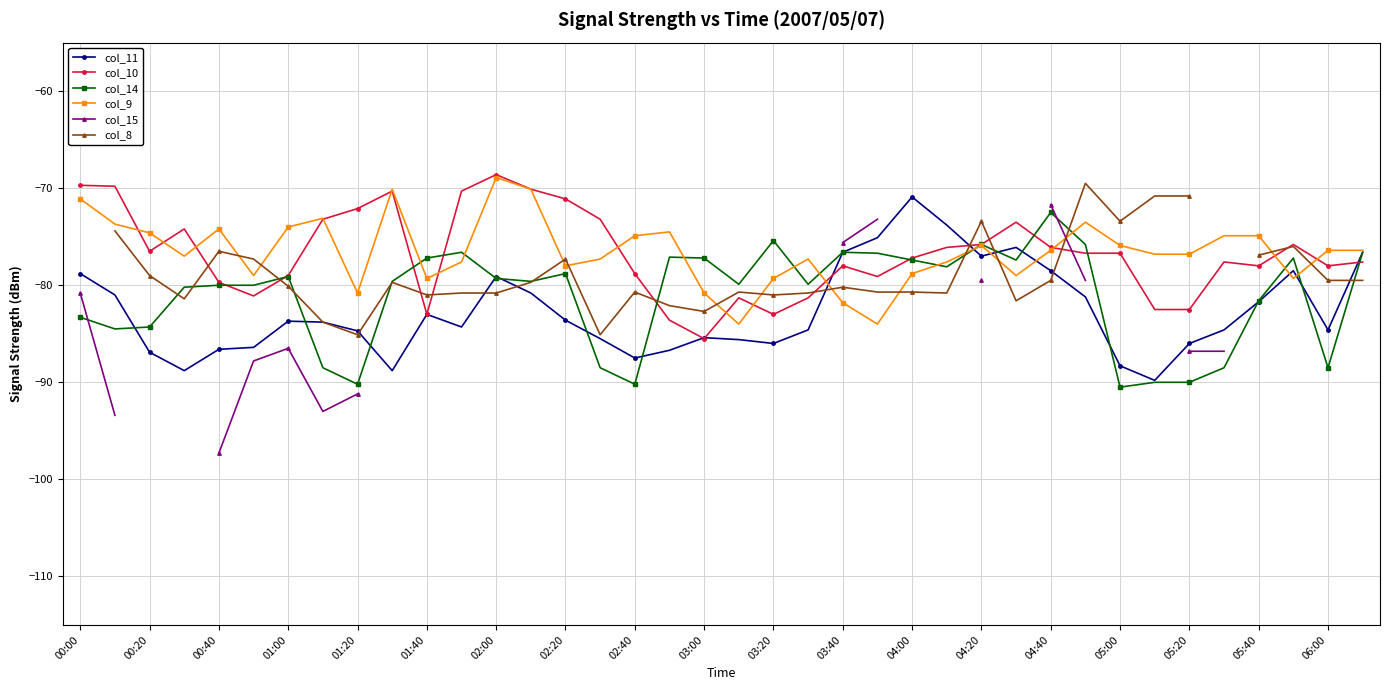

How many data points in col_14 are above -79?

16